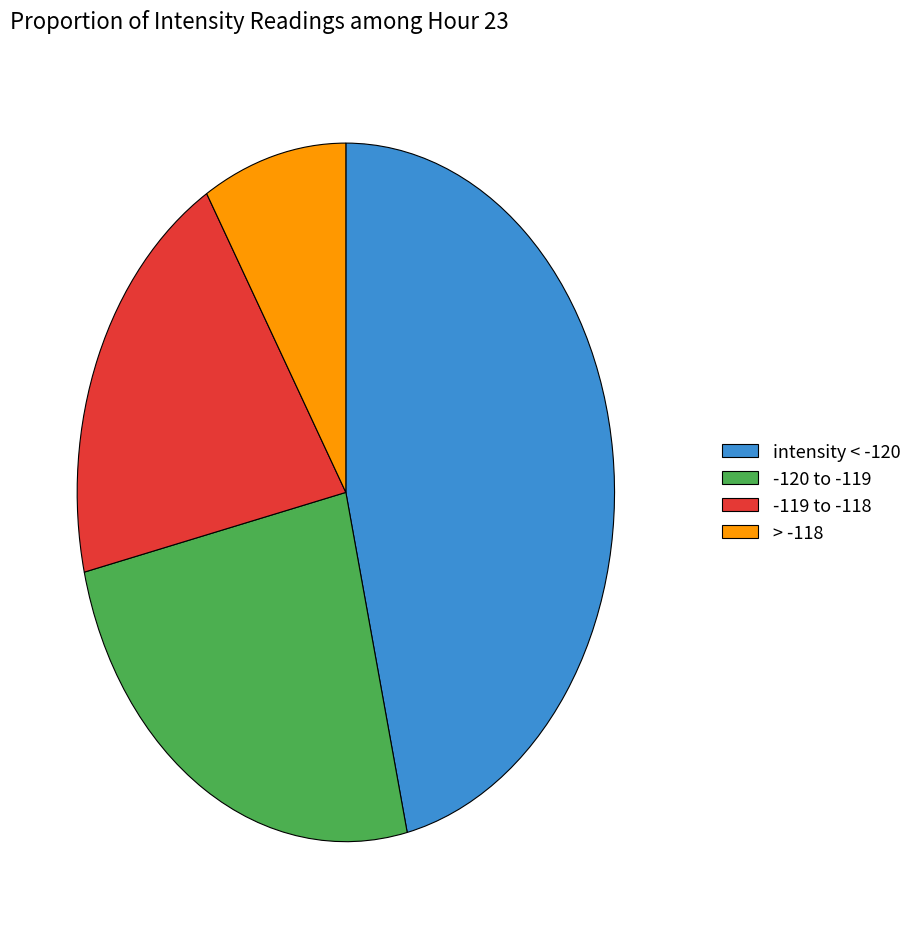

What is the largest slice in the pie chart?

intensity < -120